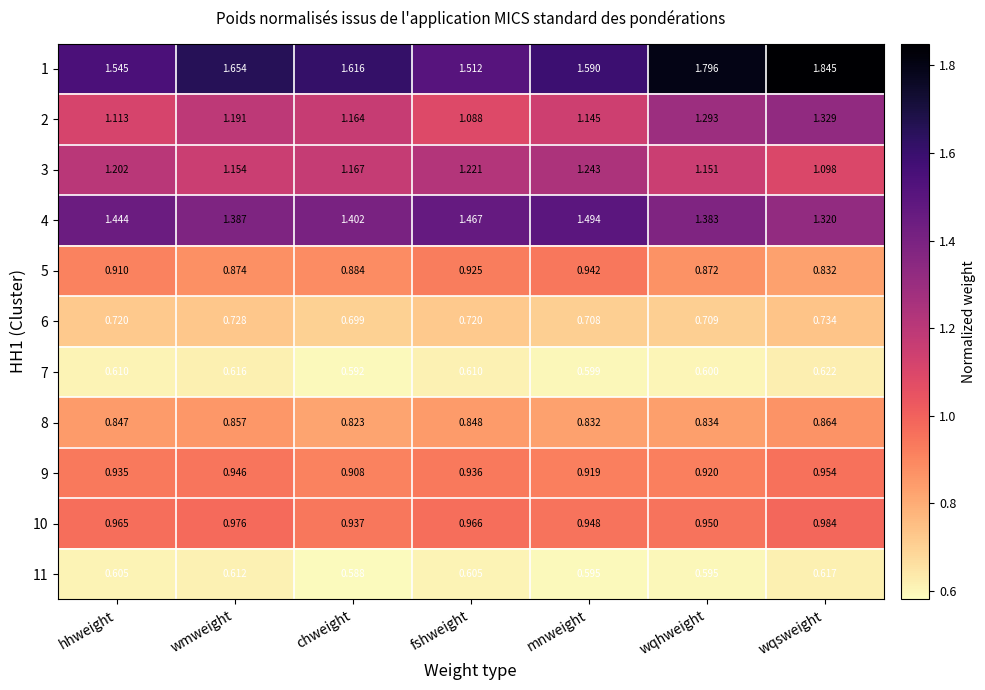

At which category does the chart reach its minimum across all series?

chweight